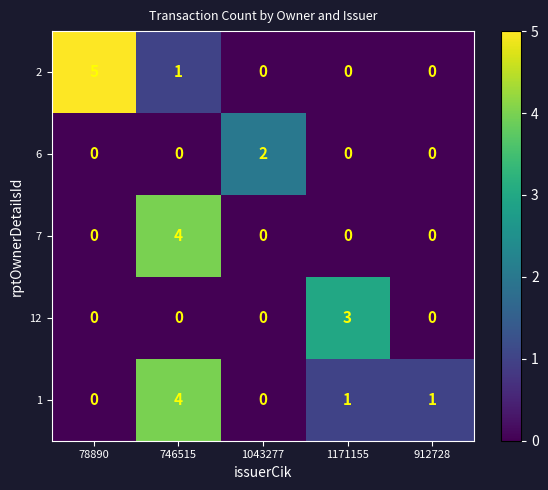

Which series changed the most between 78890 and 1171155?

2